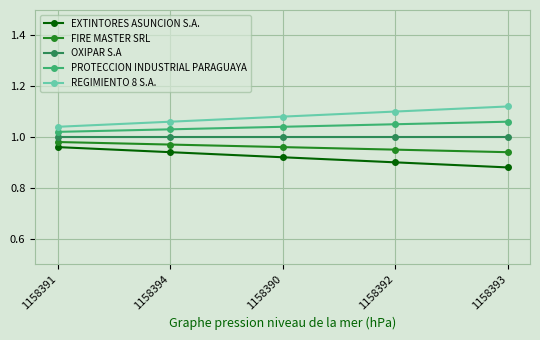

At which label is EXTINTORES ASUNCION S.A. closest to 0?

1158393